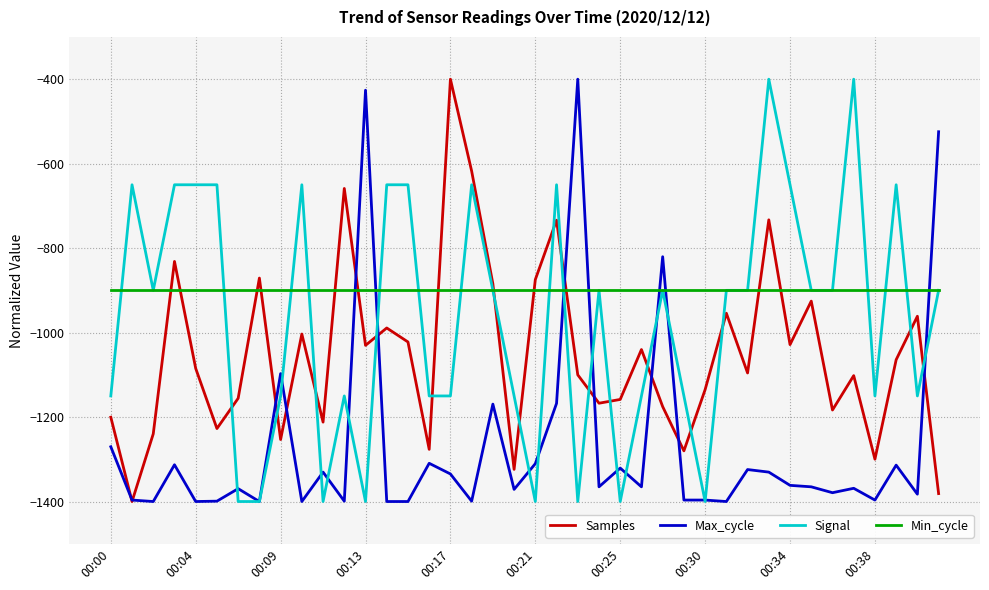

Which series has the largest total across all categories?

Min_cycle